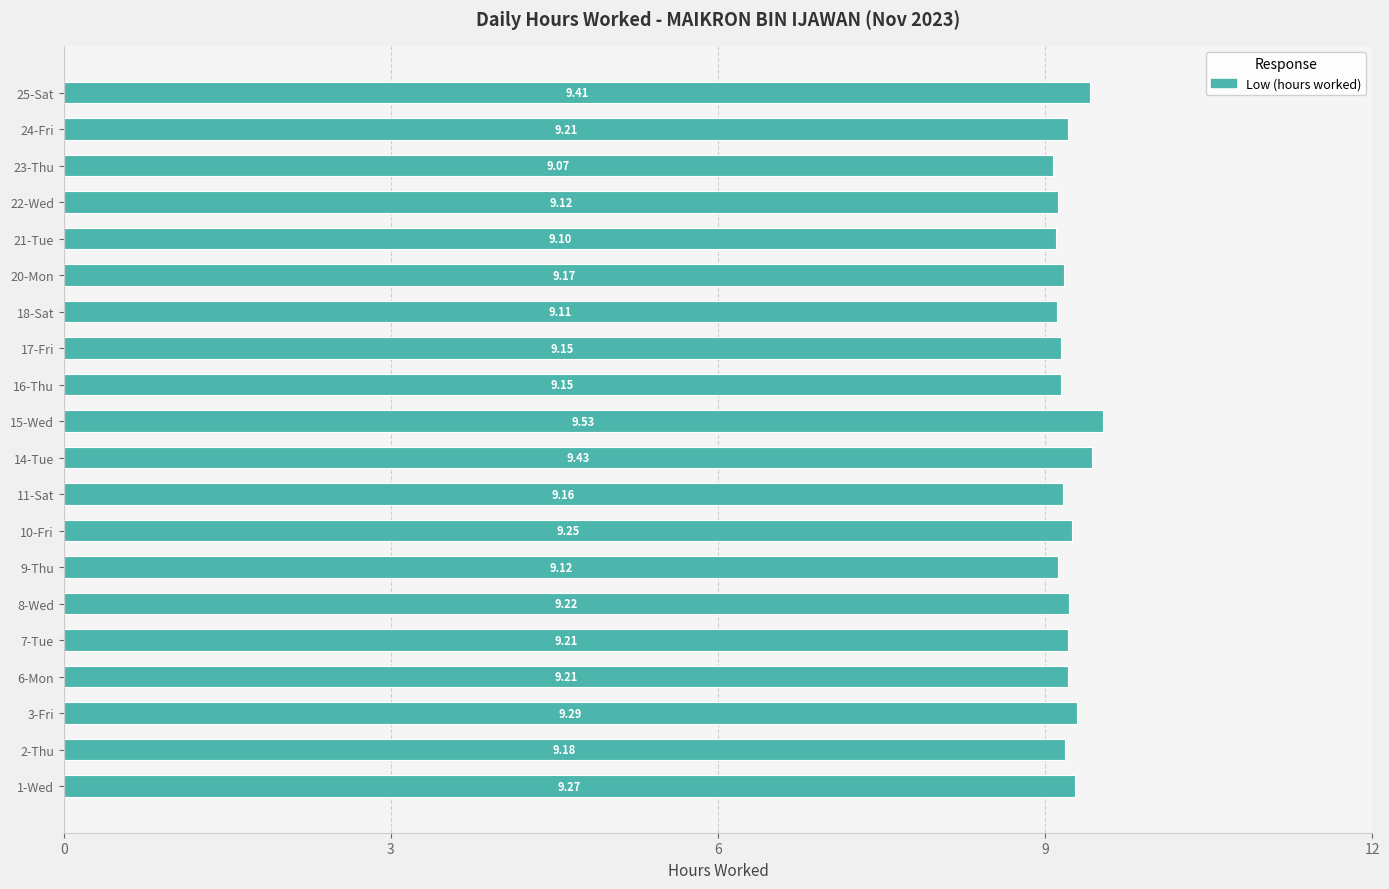

Between 6-Mon and 10-Fri, which is larger?

10-Fri